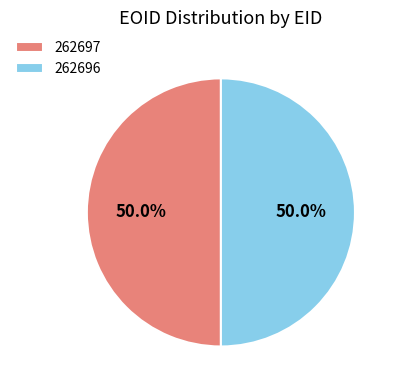

Do 262697 and 262696 together represent more than half of the pie?

Yes